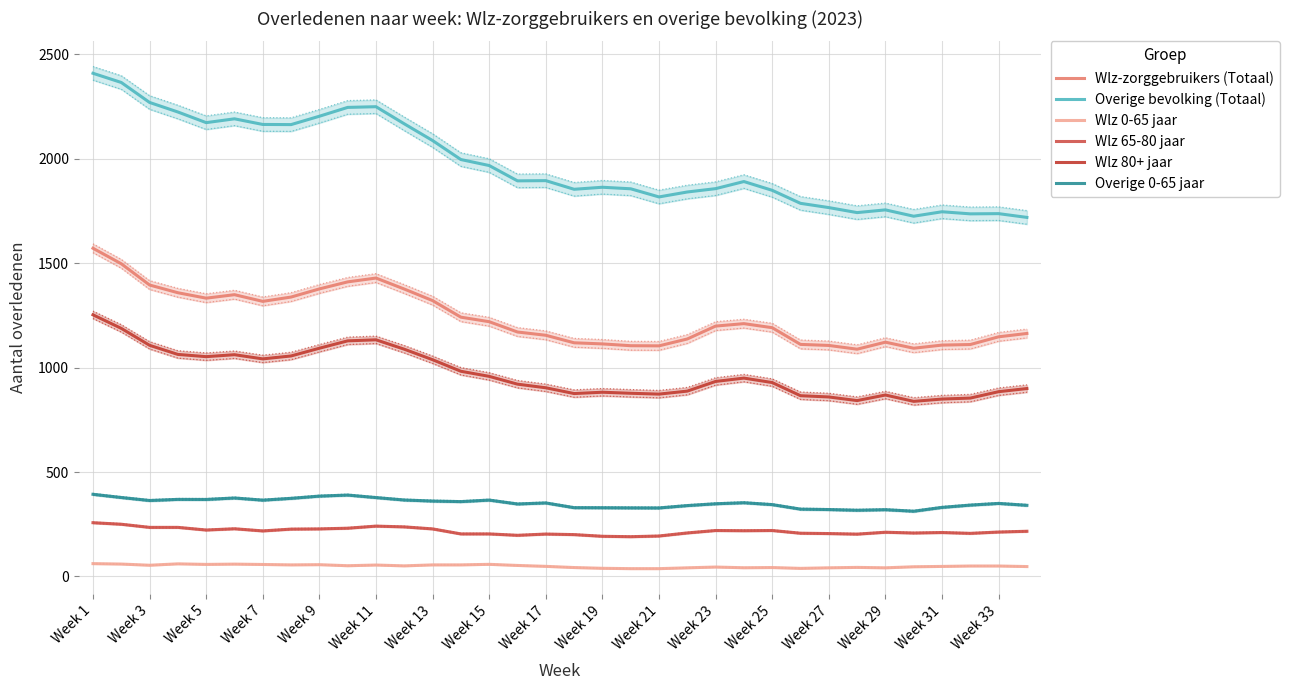

True or false: Wlz-zorggebruikers (Totaal) and Wlz 65-80 jaar cross at least once.

False